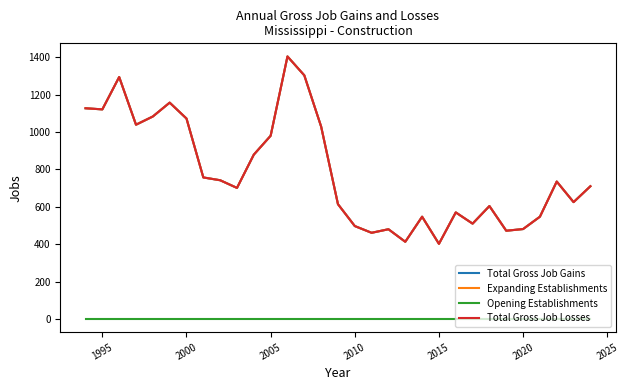

True or false: Total Gross Job Gains and Expanding Establishments intersect in this chart.

False